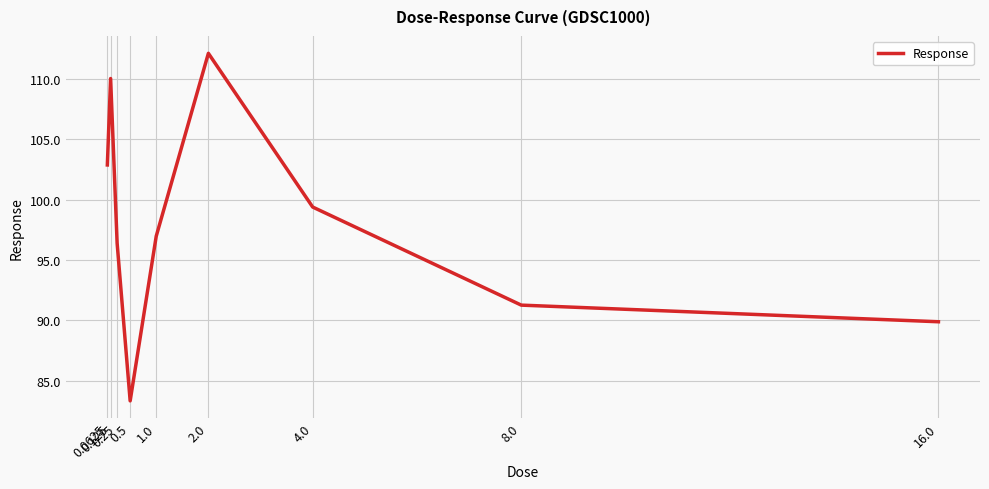

What is the difference between the maximum and minimum values?

28.8